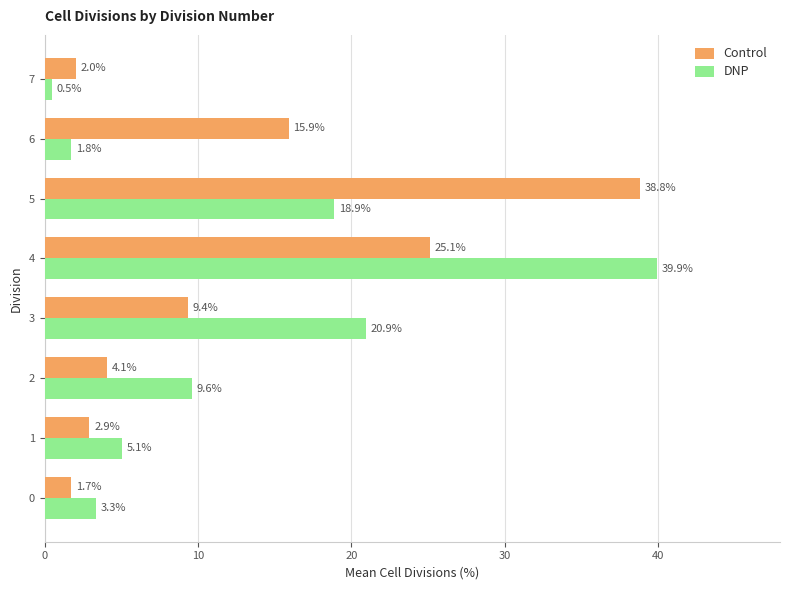

What is the minimum value for DNP?

0.5